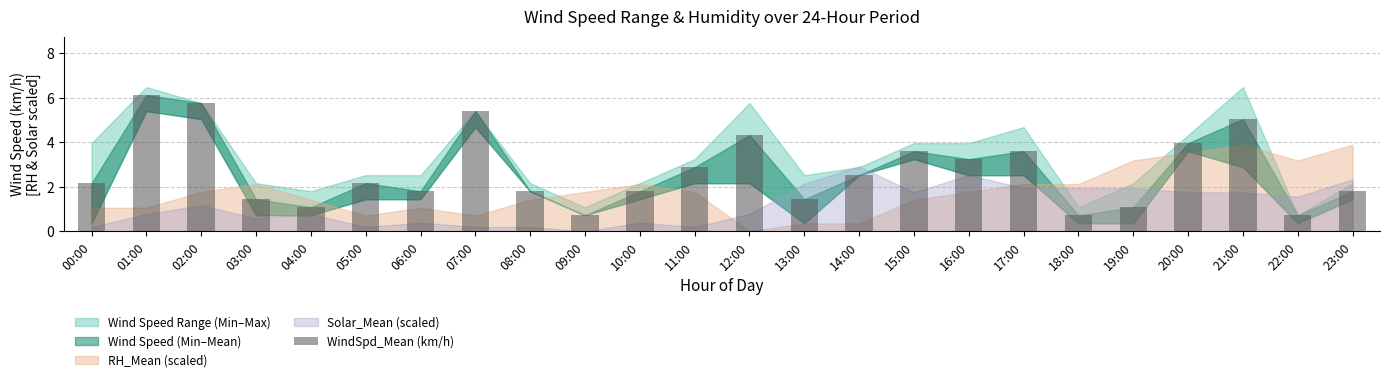

True or false: the data shows 2.9 at 11:00.

True